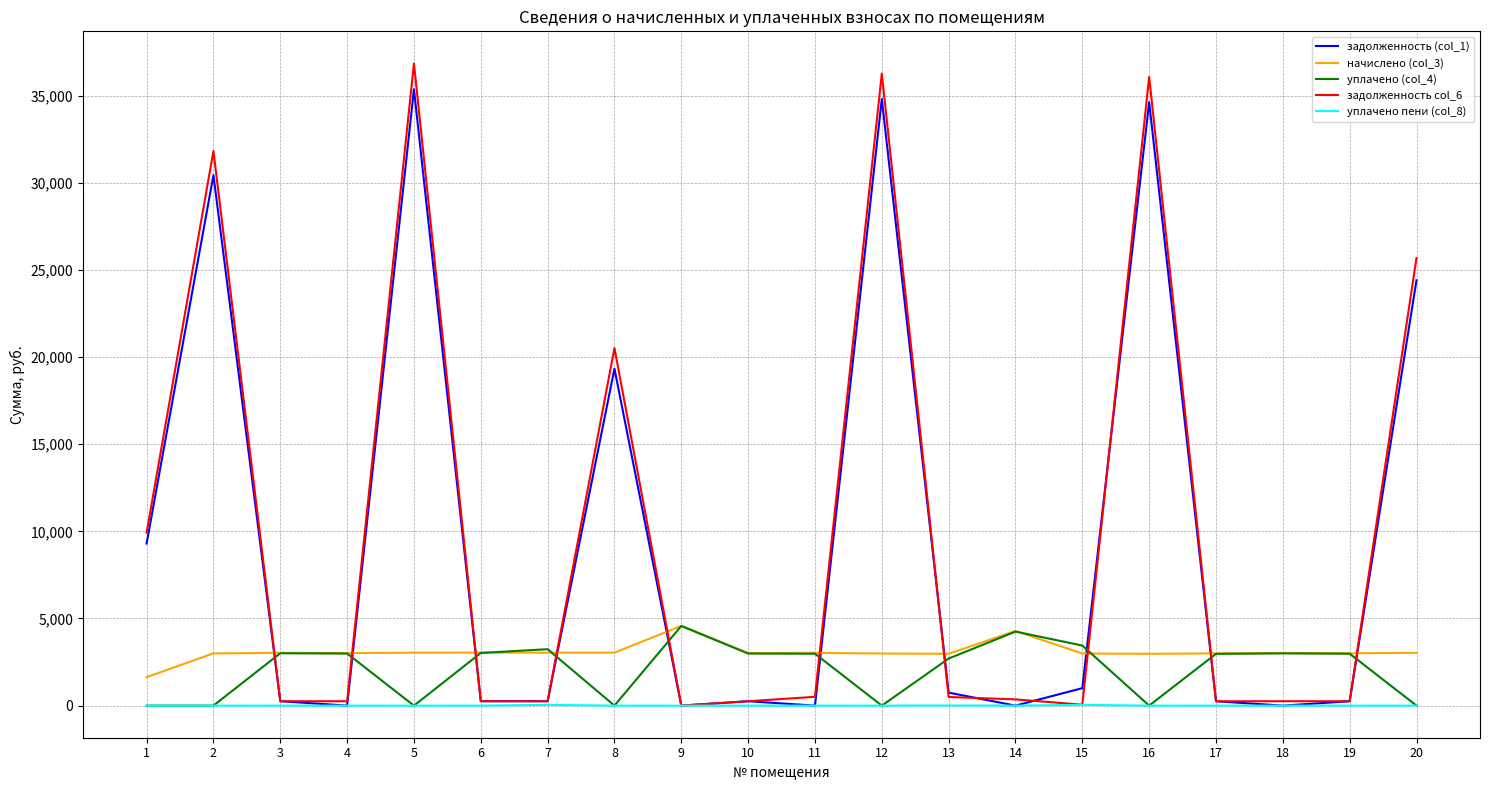

Which series has the widest spread of values?

задолженность col_6